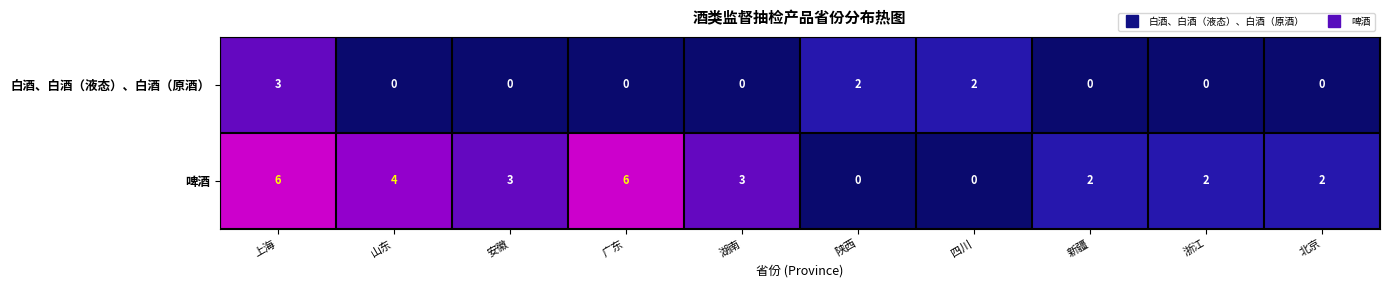

What is the maximum value for 白酒、白酒（液态）、白酒（原酒）?

3